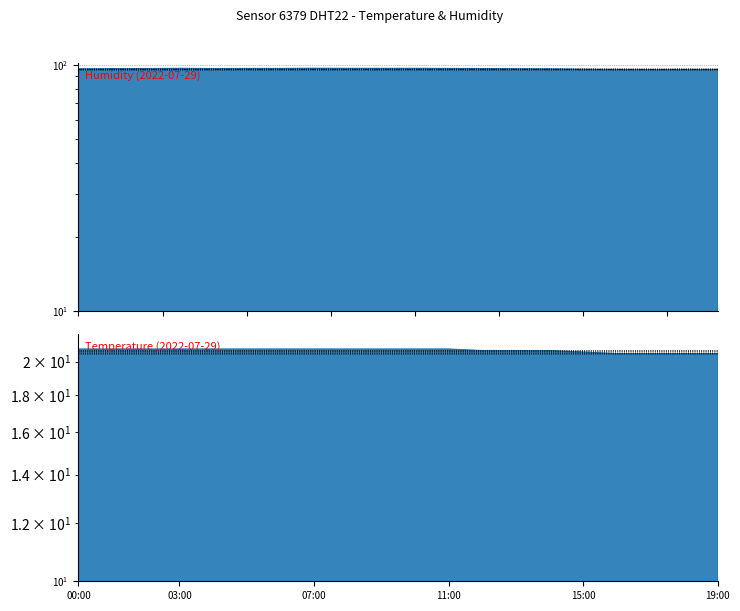

What position from the left is 19:00?

20